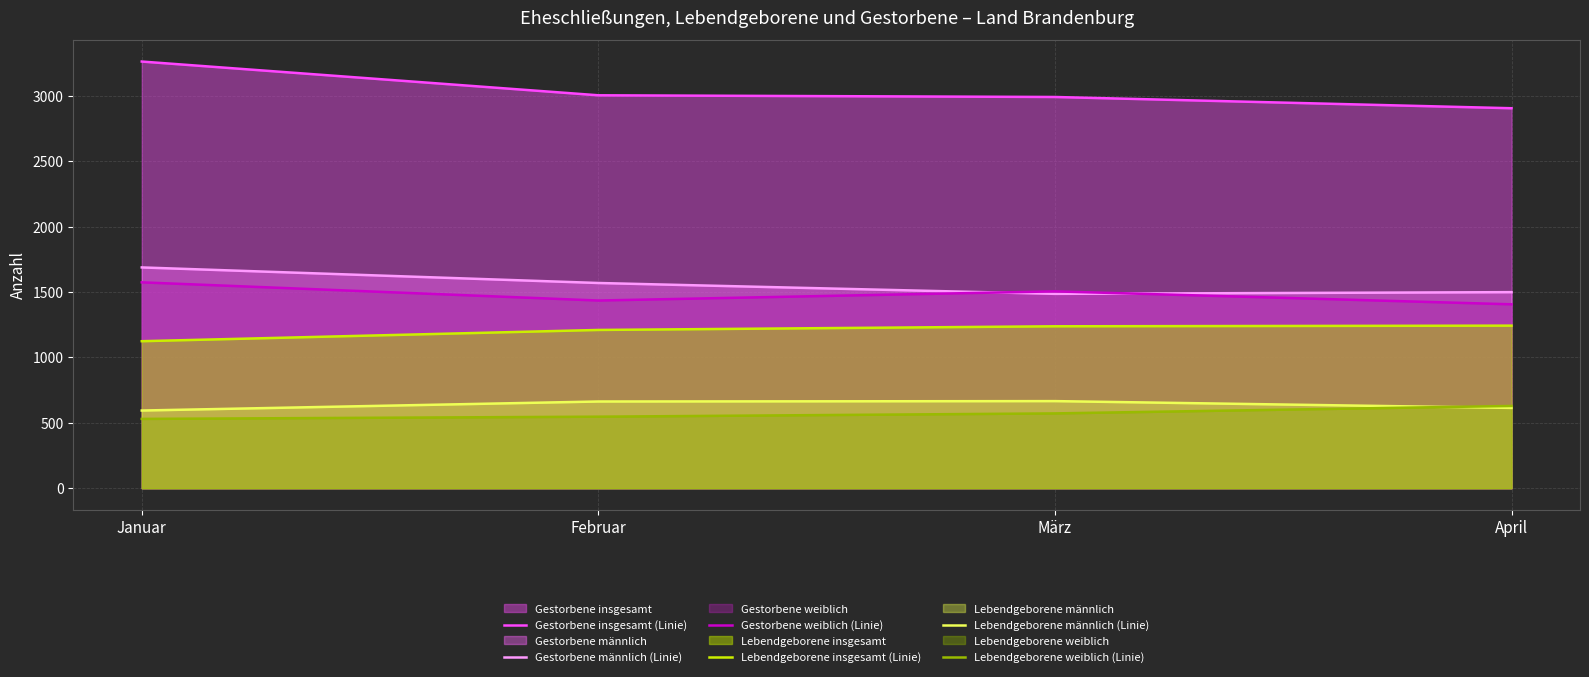

Which series changed the most between Januar and Februar?

Gestorbene insgesamt (Linie)